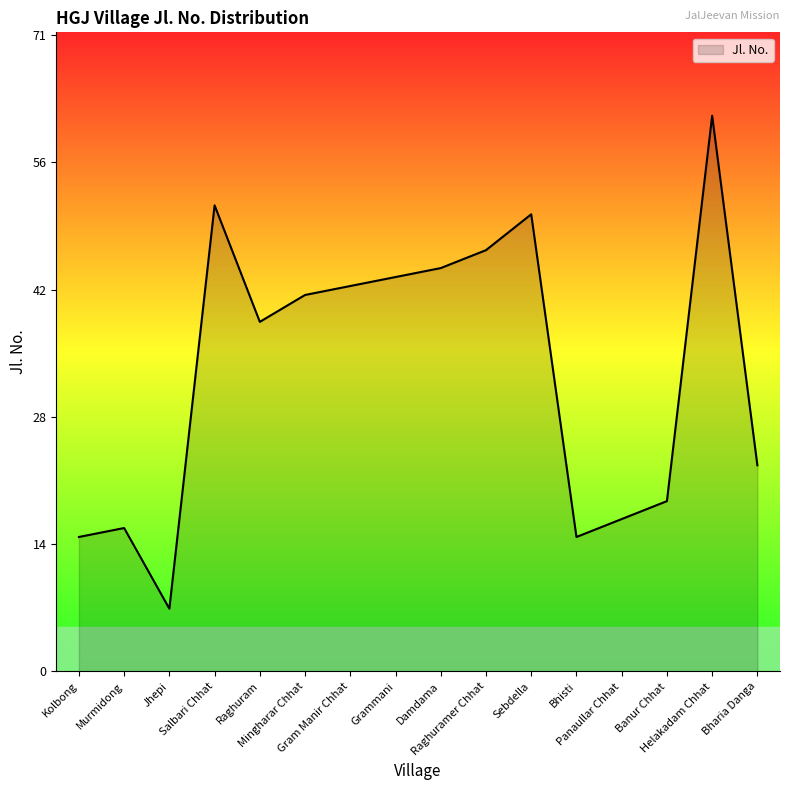

Is this an area chart (filled region under the line)?

Yes